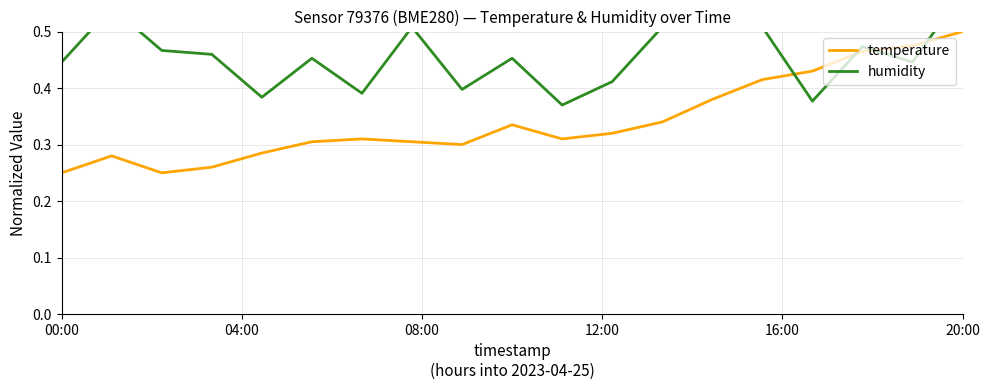

How many lines are shown in the chart?

2